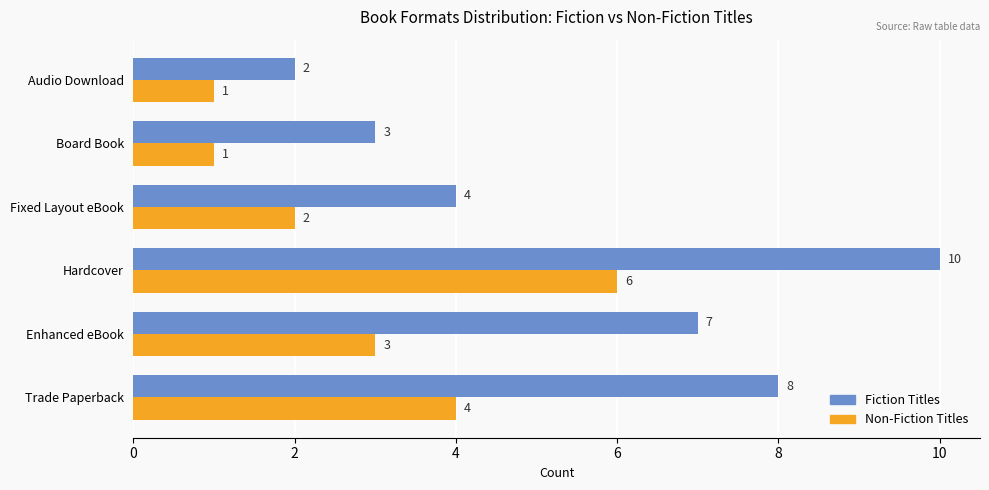

Count the number of categories in the chart.

6